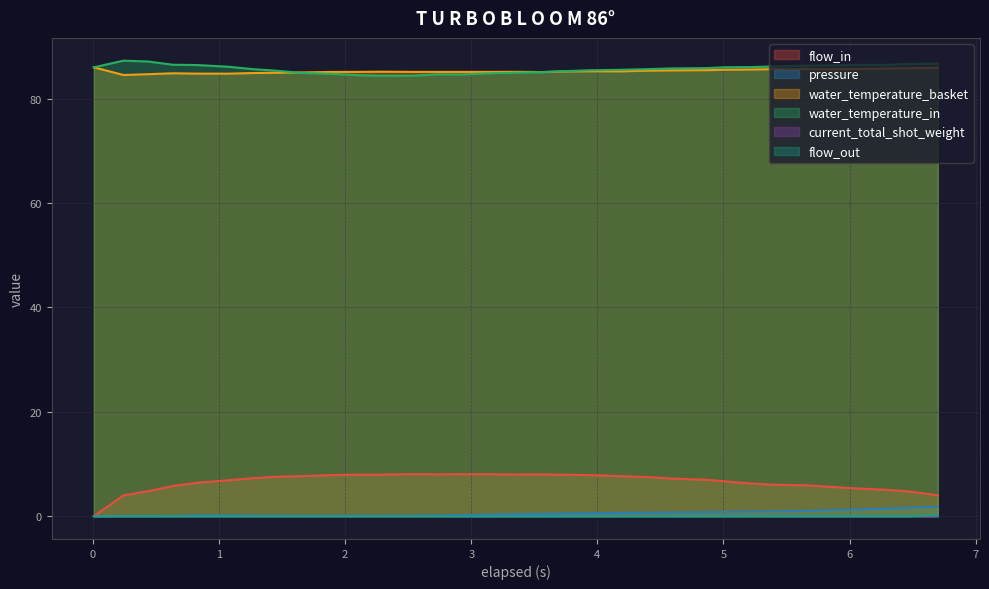

Which series has the largest range (max minus min)?

flow_in